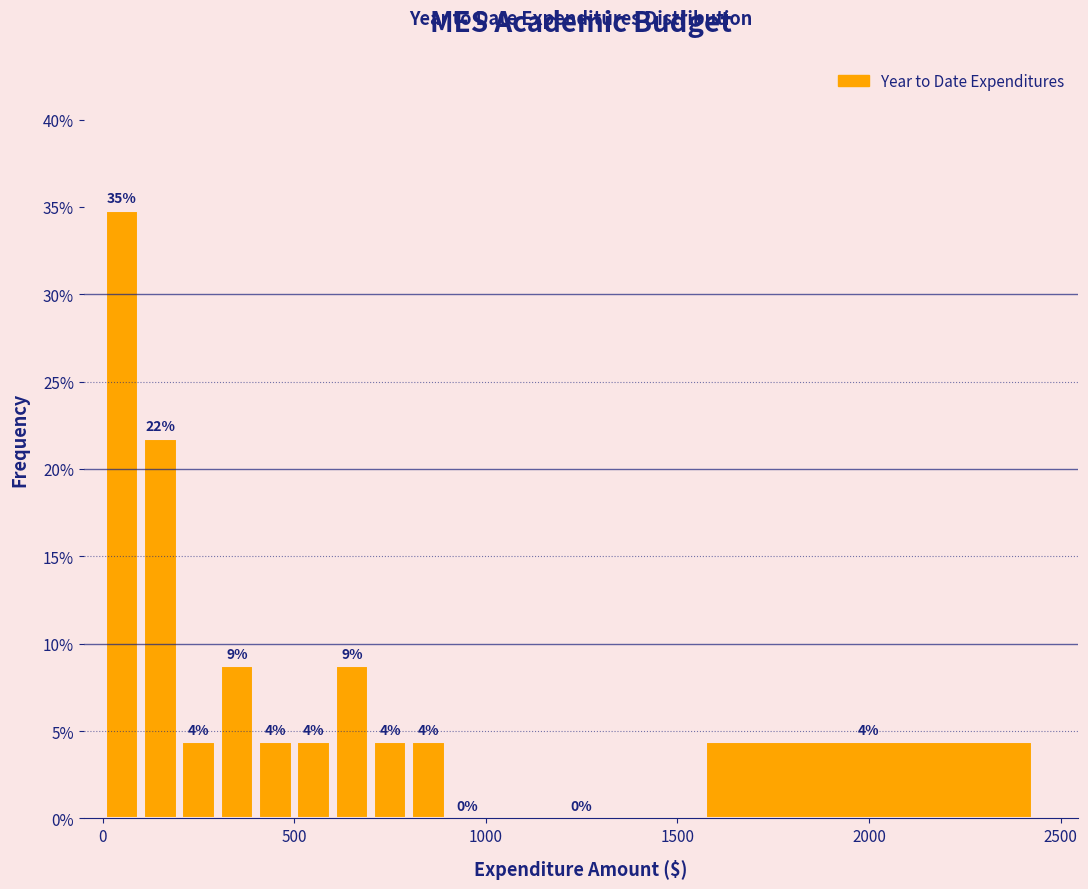

Read against the x-axis, roughly where is the centre of the tallest bar?

50